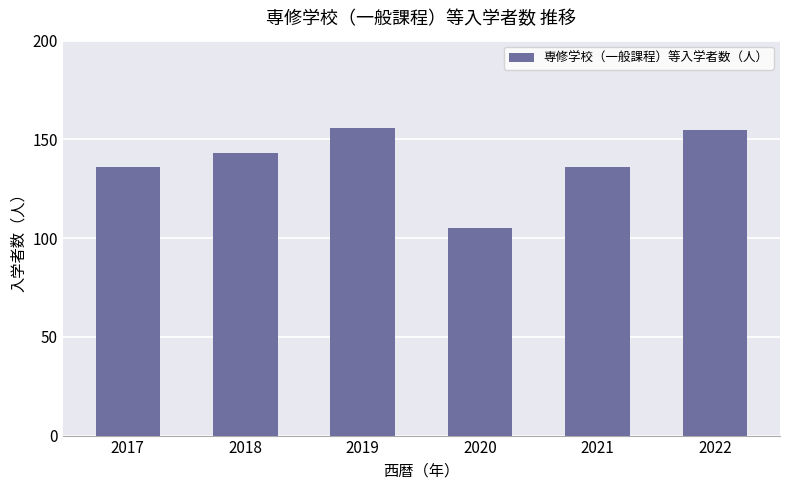

What value does the data have at 2017?

136